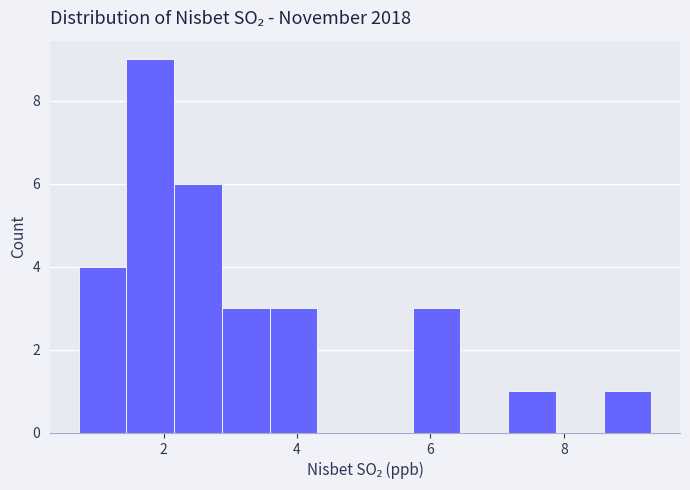

Around what value on the x-axis is the tallest bar? Give the approximate position of its centre, as read against the axis.

1.8